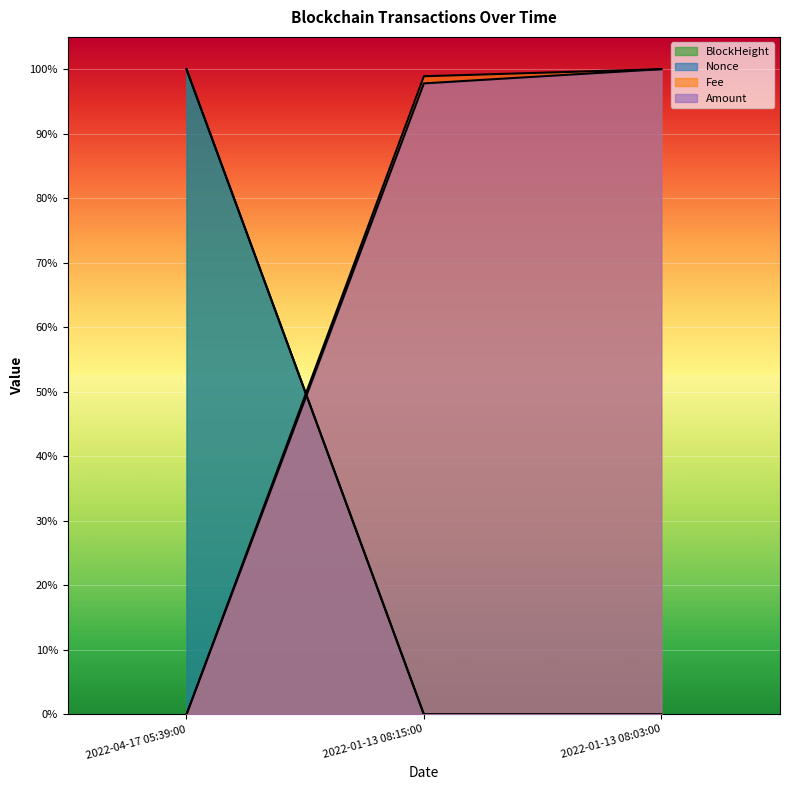

What is the difference between the highest and lowest values at 2022-04-17 05:39:00?

1.0